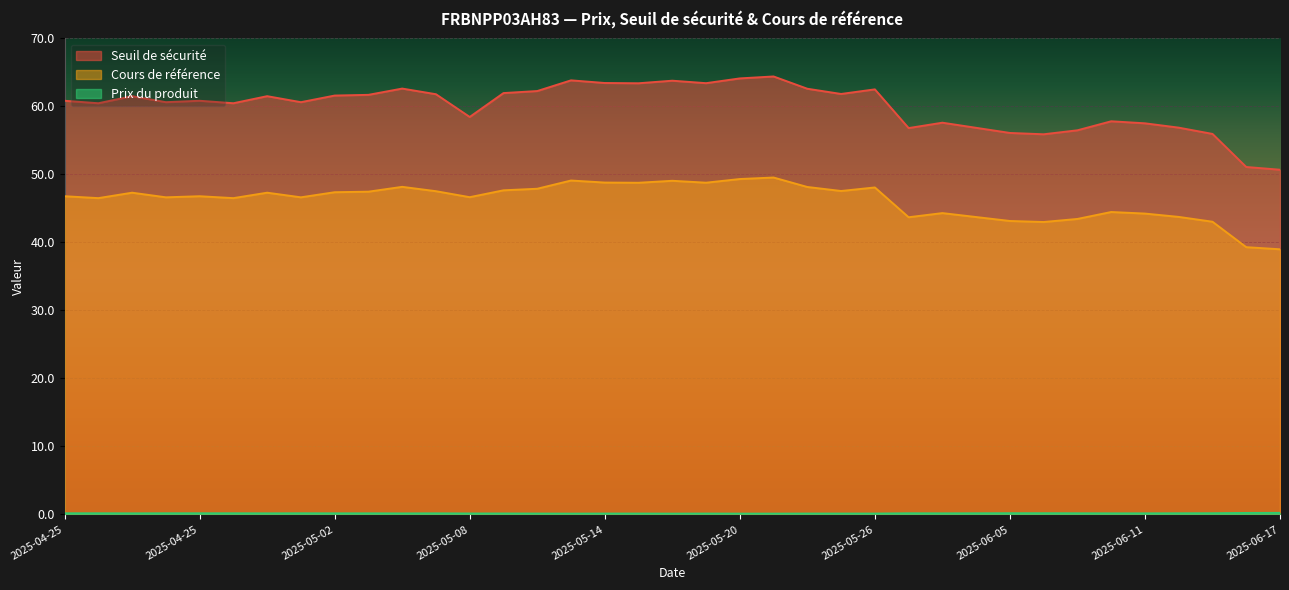

Rank the series by their average value, from highest to lowest.

Seuil de sécurité, Cours de référence, Prix du produit